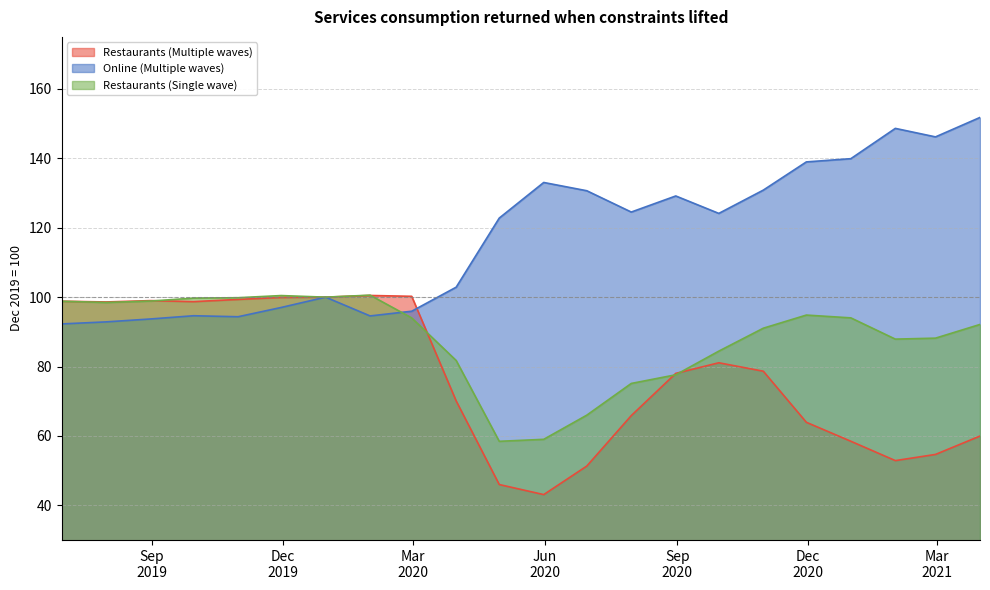

What is the maximum value shown in the chart?

151.8